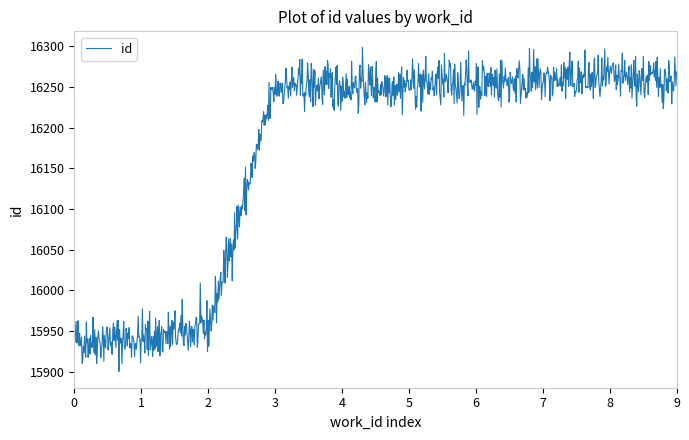

What is the greatest value displayed?

16298.5